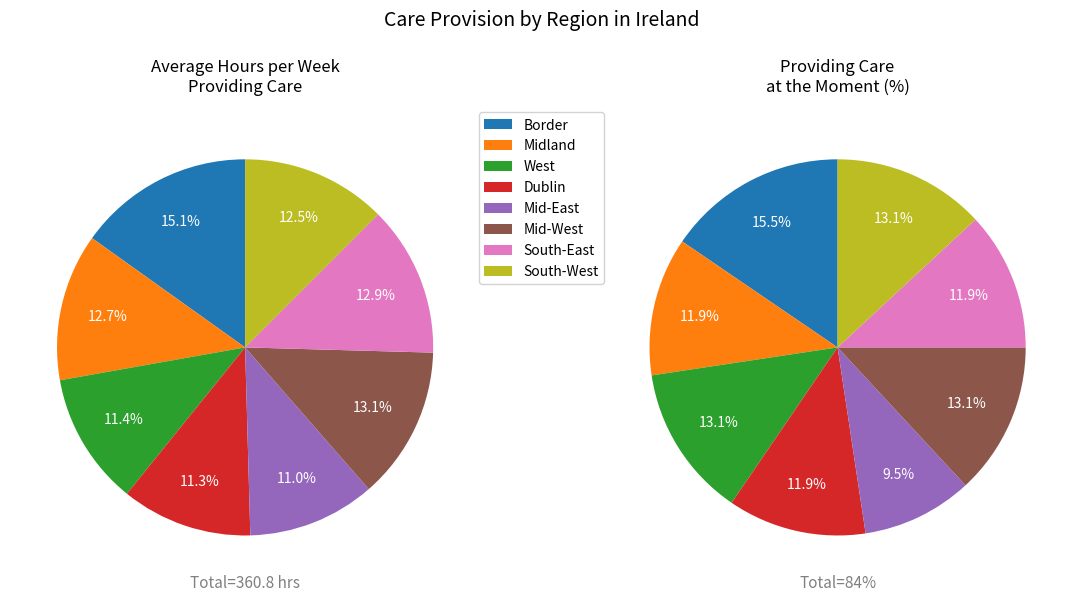

How many segments does this pie chart have?

8